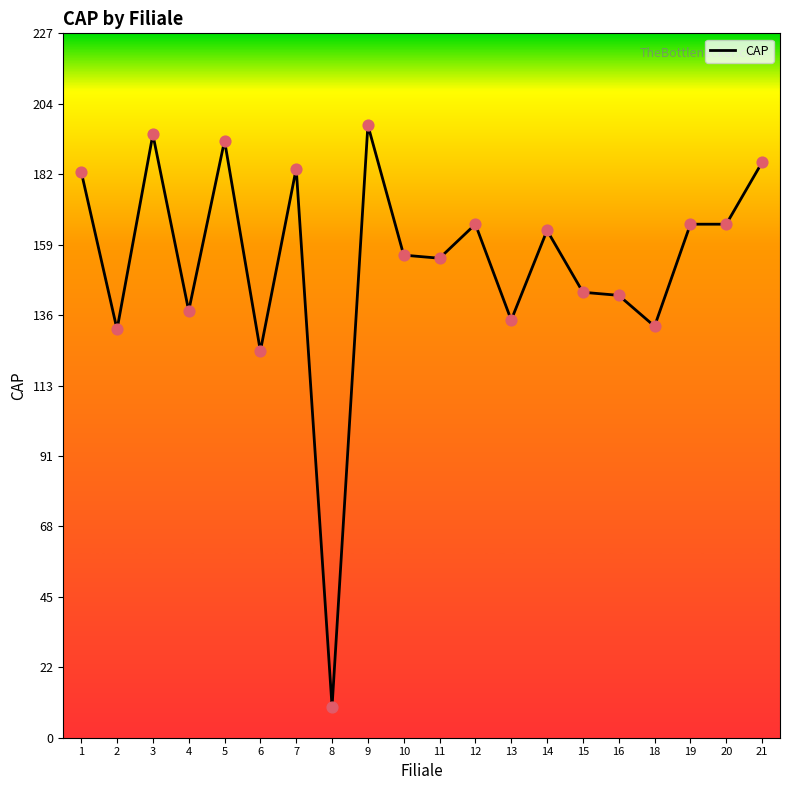

What is the change in value from 12 to 13?

-31